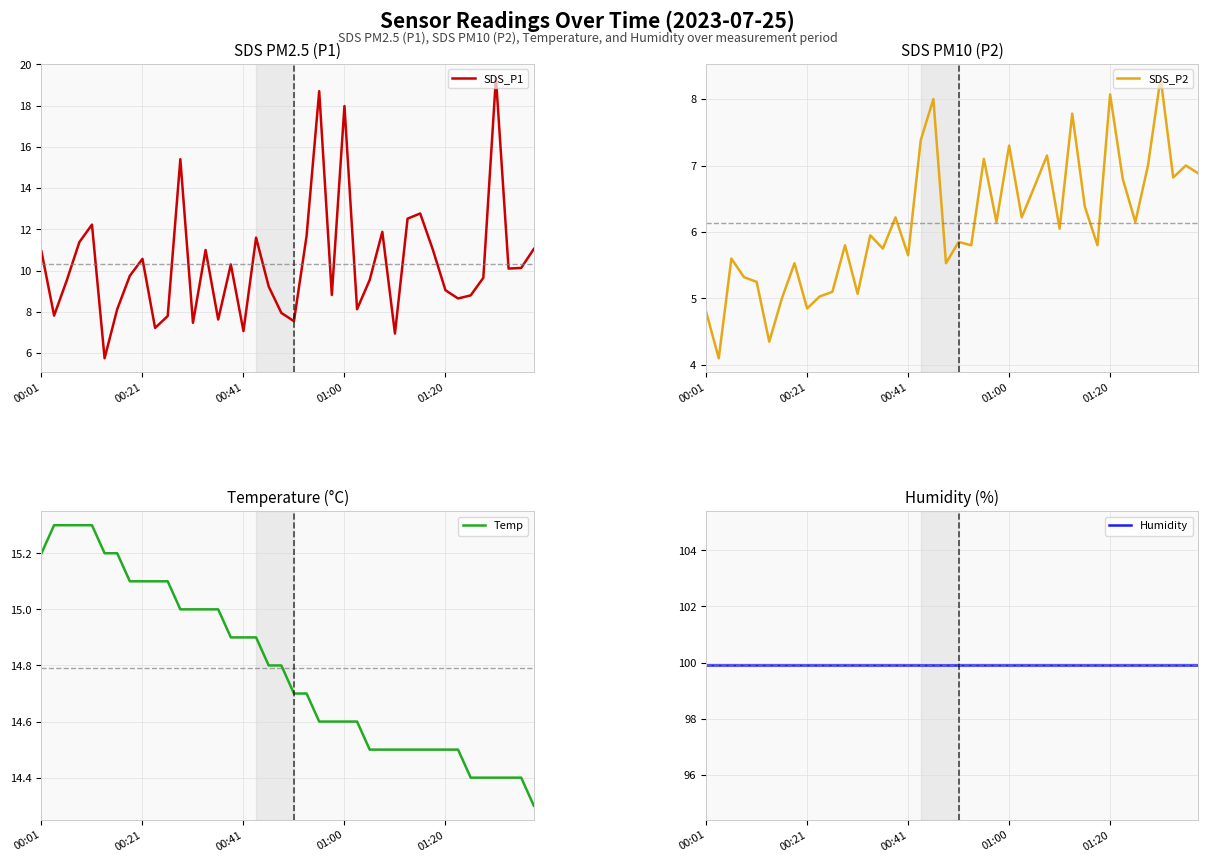

True or false: SDS_P2 and Humidity cross at least once.

False